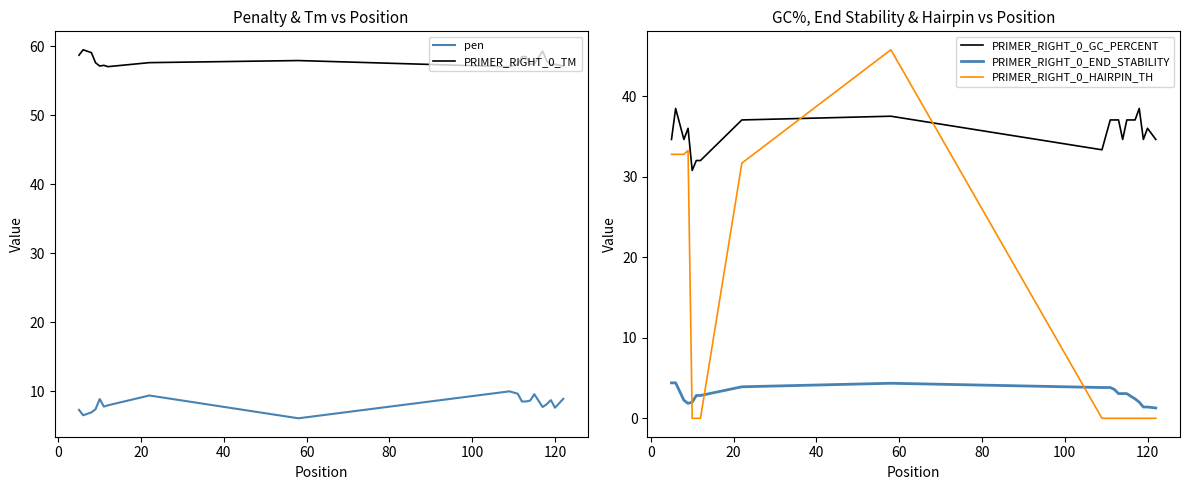

What are all the series names shown in the legend?

pen, PRIMER_RIGHT_0_TM, PRIMER_RIGHT_0_GC_PERCENT, PRIMER_RIGHT_0_END_STABILITY, PRIMER_RIGHT_0_HAIRPIN_TH